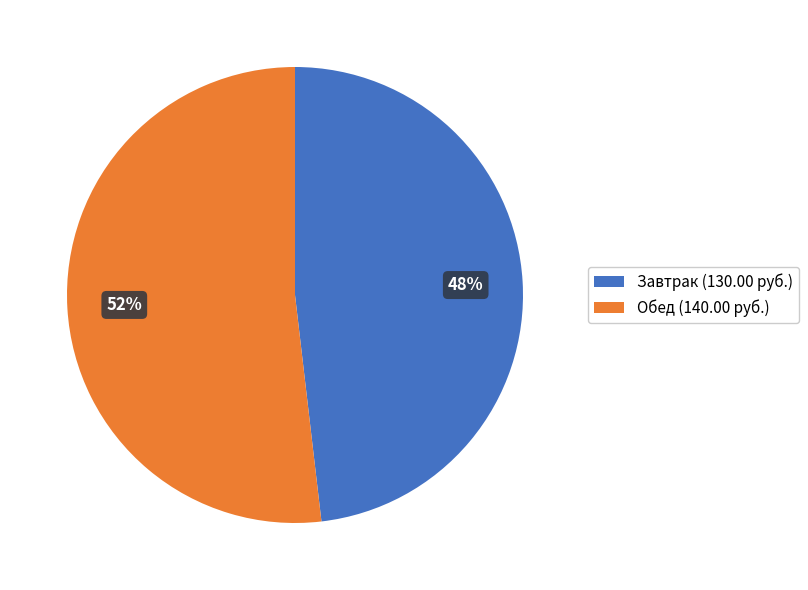

Is it true that Завтрак (130.00 руб.) is 48% of the pie?

True